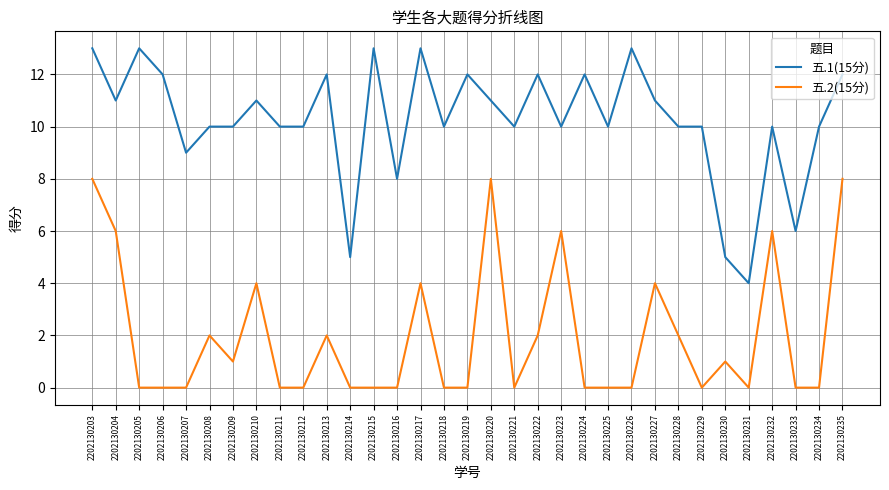

Is it true that 五.2(15分) equals 8 at 2202130235?

True